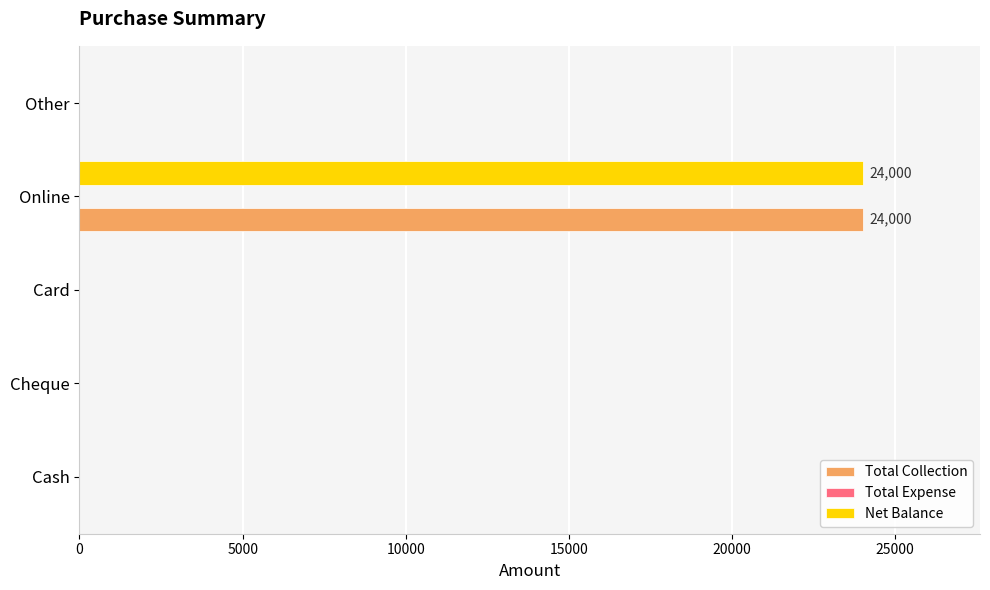

At which category is the sum across all series the highest?

Online